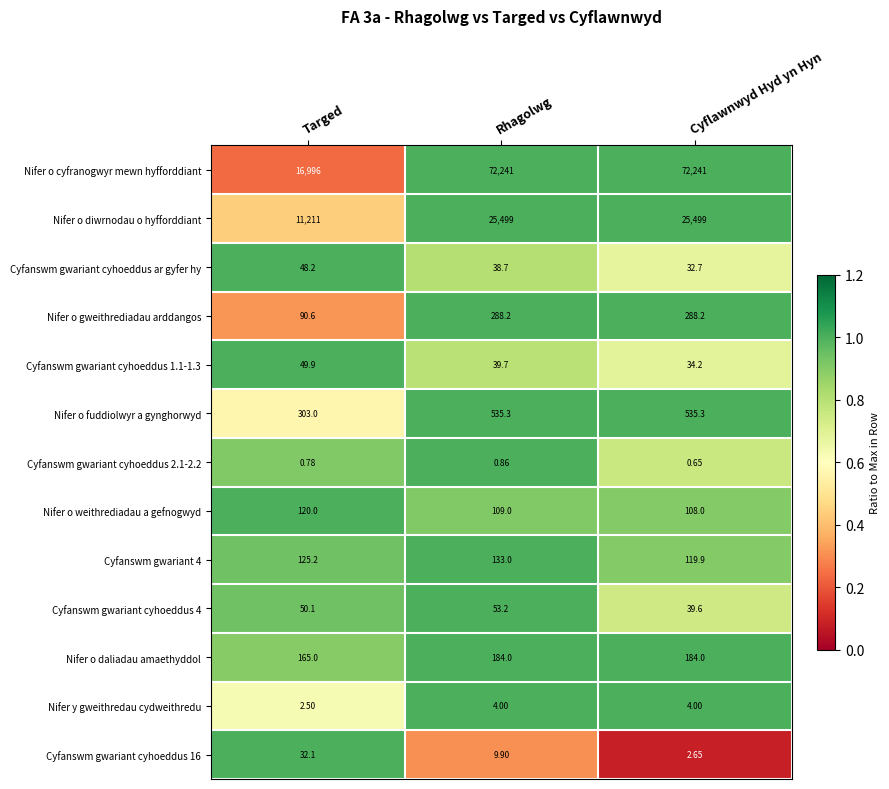

Between Targed and Rhagolwg, which series saw the biggest shift?

Nifer o cyfranogwyr mewn hyfforddiant